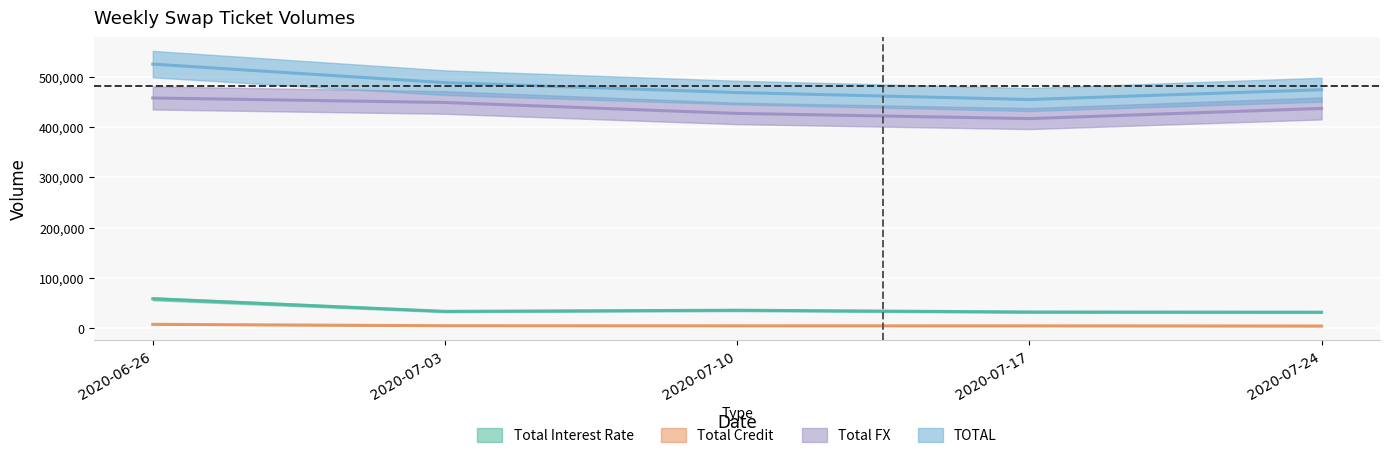

At 2020-06-26, list the series in order from largest to smallest.

TOTAL, Total FX, Total Interest Rate, Total Credit